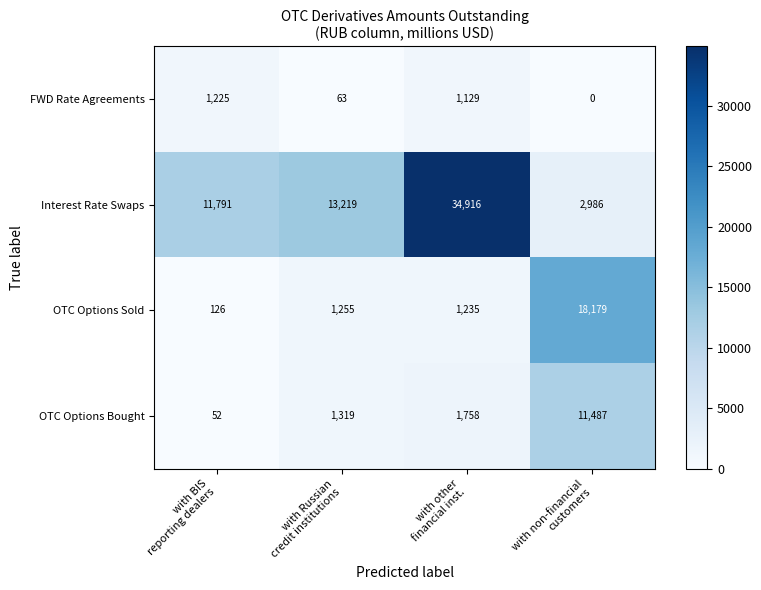

At which category is the sum across all series the highest?

with other
financial inst.